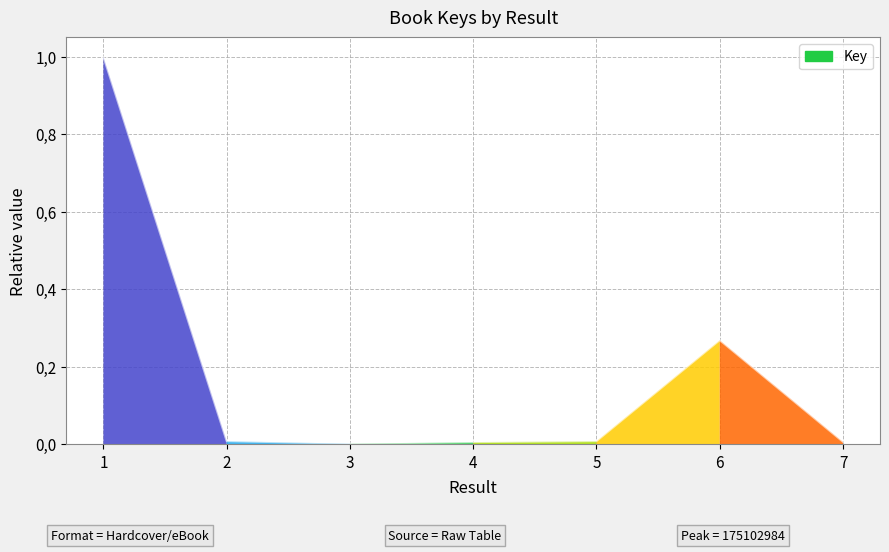

Where is the first local minimum?

3